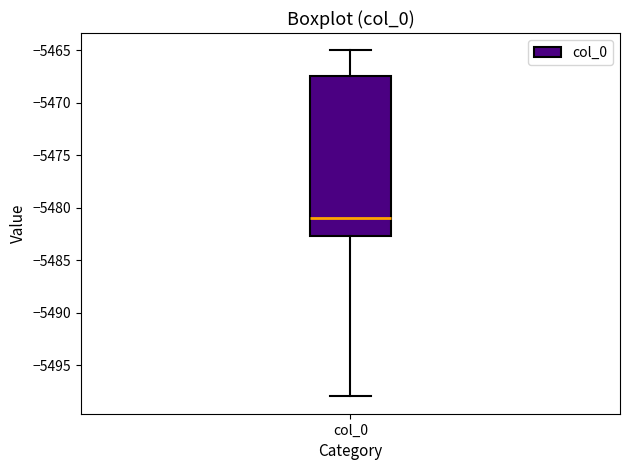

Transcribe this box plot: give where the median line is, the range the box spans, and where the two whiskers end, as read against the y-axis. The values are not printed on the chart, so give them approximately, as read against the axis.

median -5481.0, box -5482.5 to -5467.5, whiskers -5498.0 to -5465.0